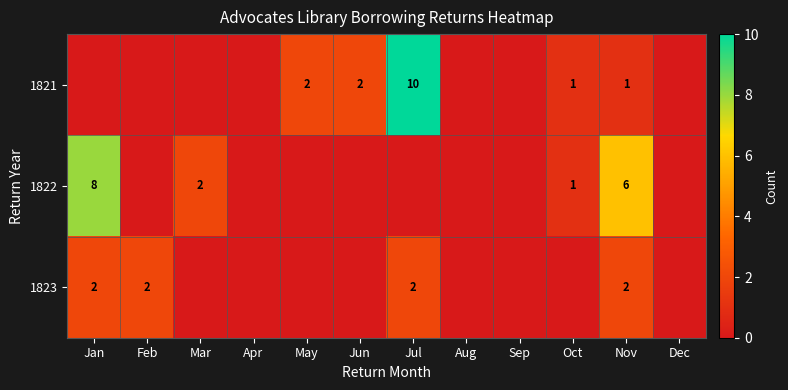

At Nov, list the series in order from smallest to largest.

1821, 1823, 1822